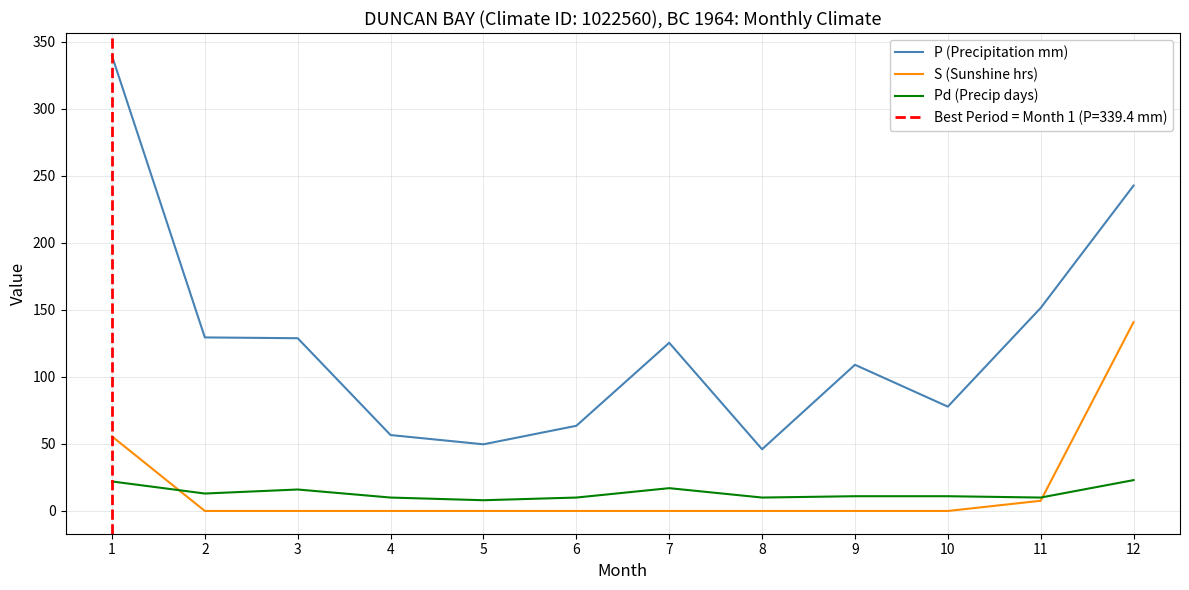

What is the difference between the highest and lowest values at 8?

46.0